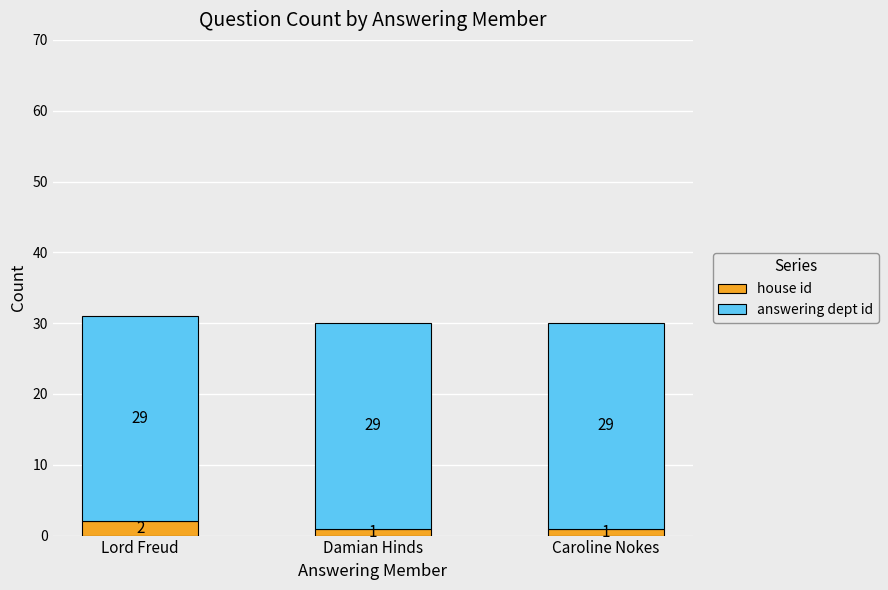

Is it true that house id equals 1 at Caroline Nokes?

True